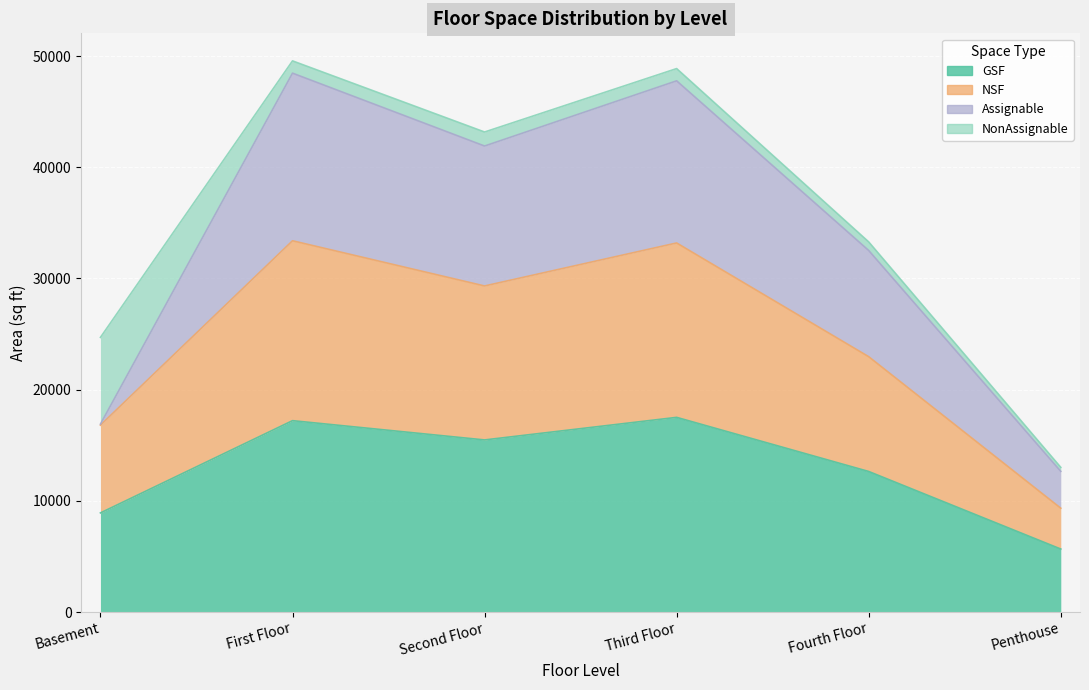

True or false: GSF and NSF cross at least once.

False